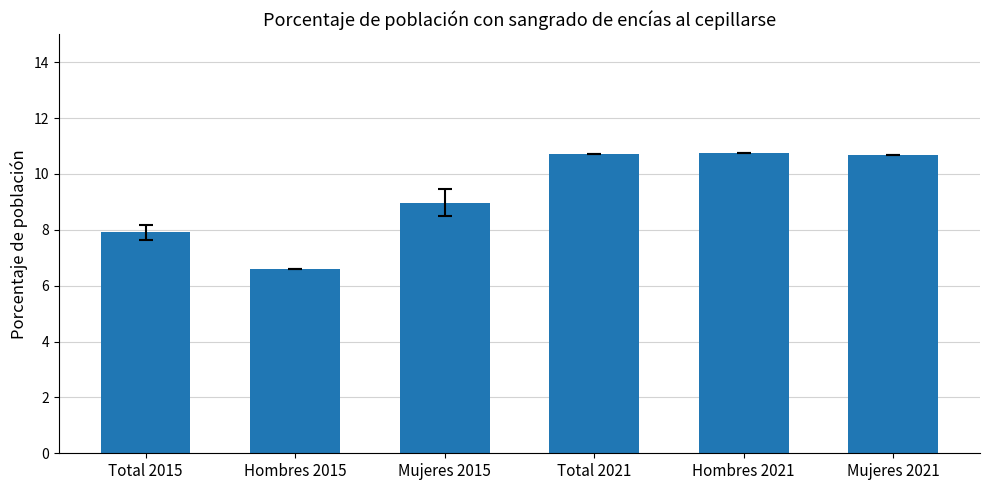

Approximately how many times larger is the value at Hombres 2015 compared to Hombres 2021?

0.6